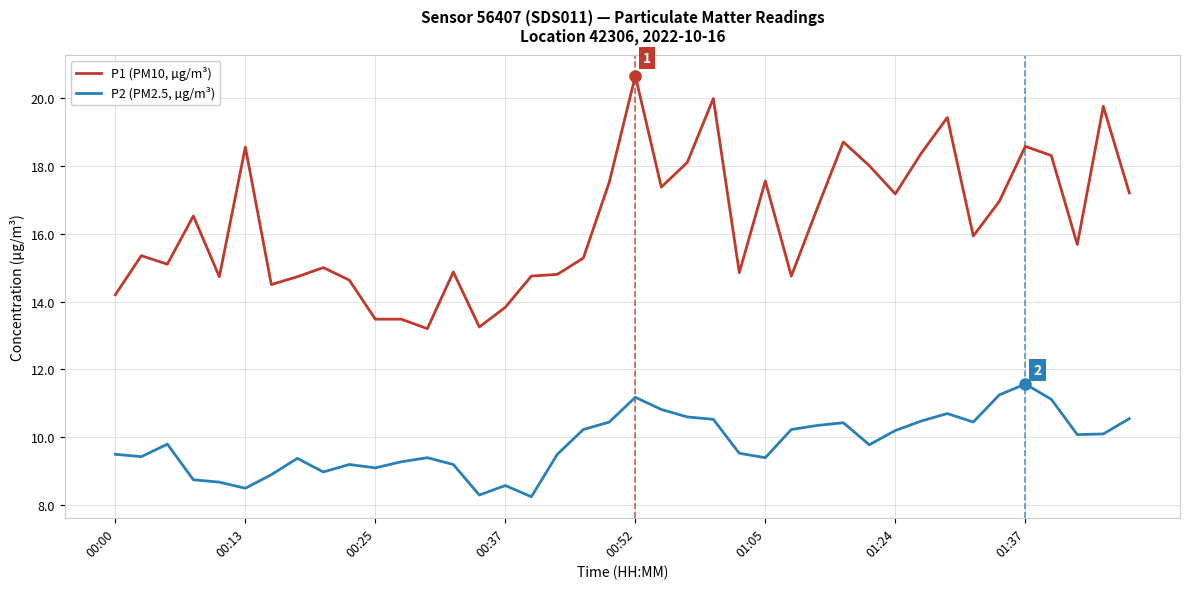

Which series has the largest total across all categories?

P1 (PM10, µg/m³)